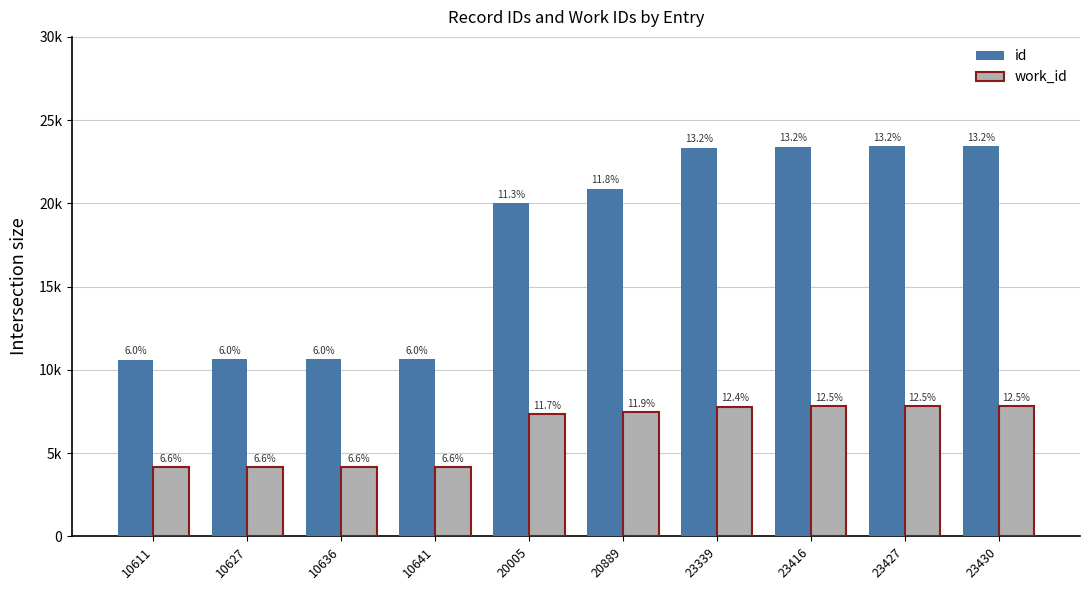

Rank the series by their average value, from lowest to highest.

work_id, id